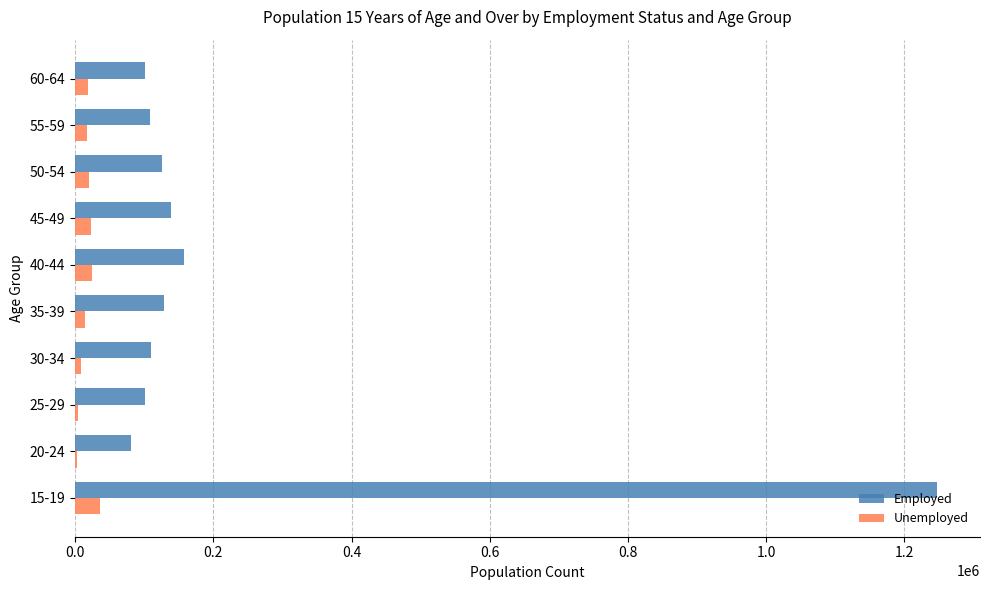

Which series changed the most between 15-19 and 40-44?

Employed